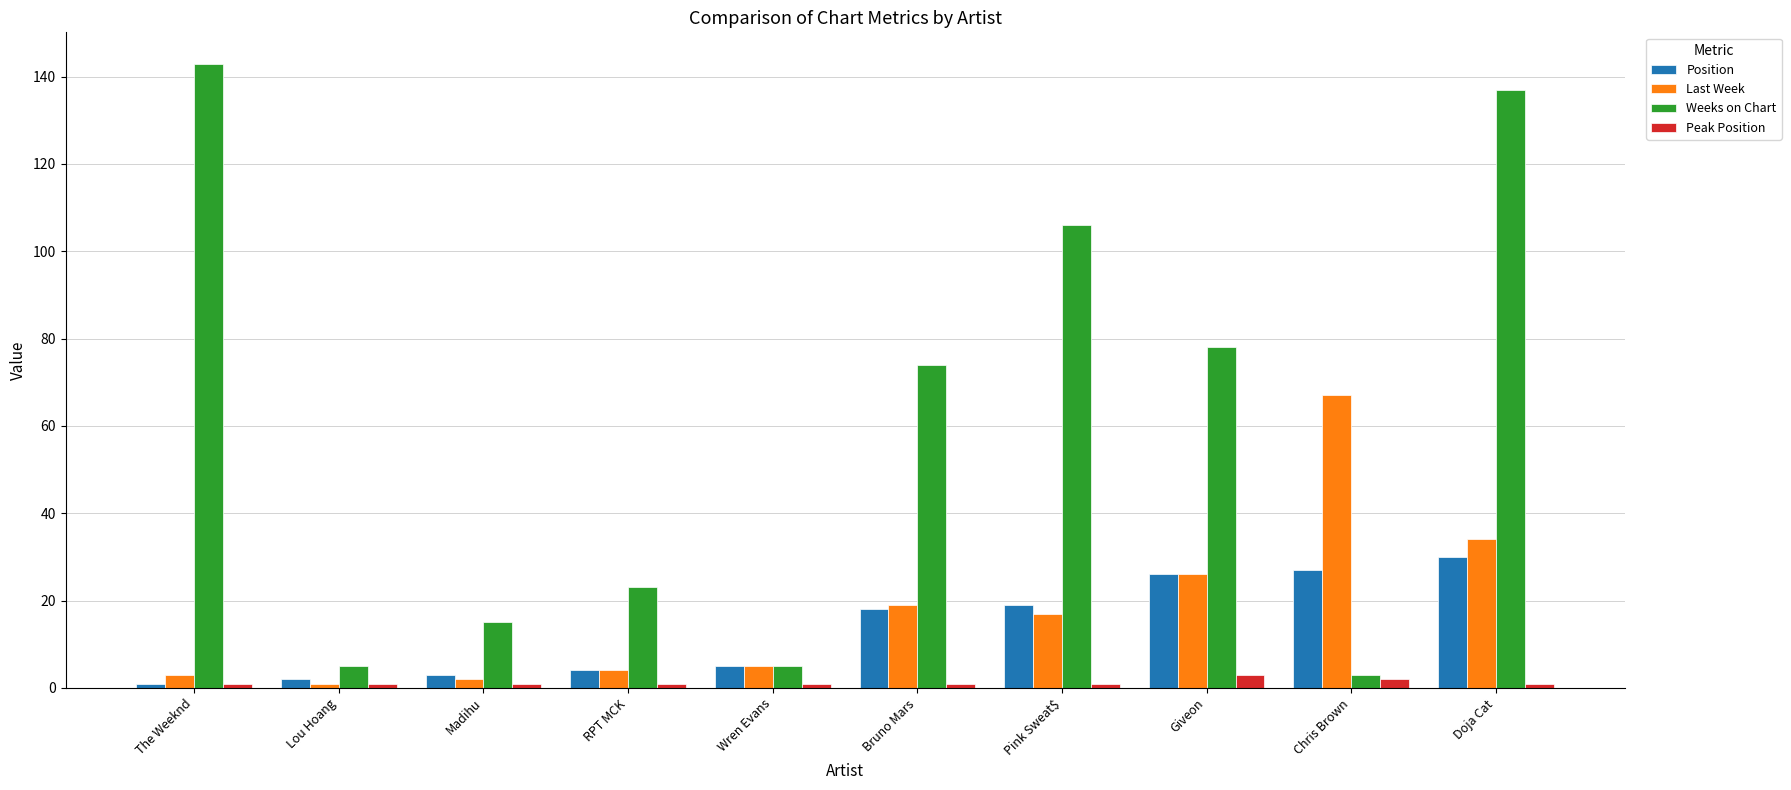

What is the difference between the maximum and minimum values in the Position series?

29